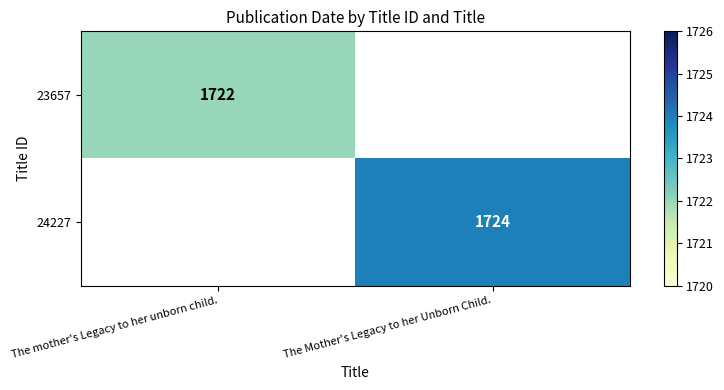

The 23657 series shows 2375 at The mother's Legacy to her unborn child.. True or false?

False